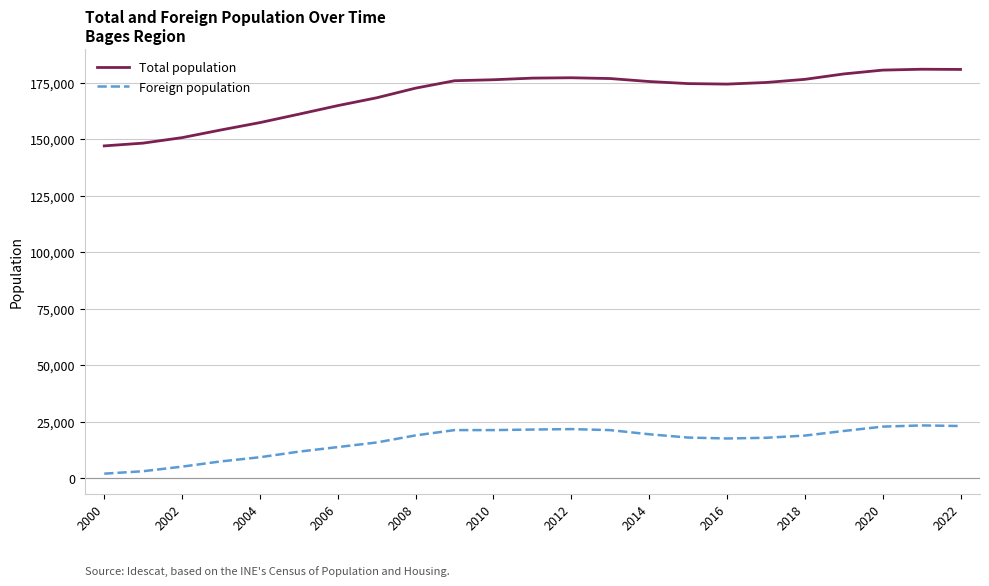

What are all the series names shown in the legend?

Total population, Foreign population